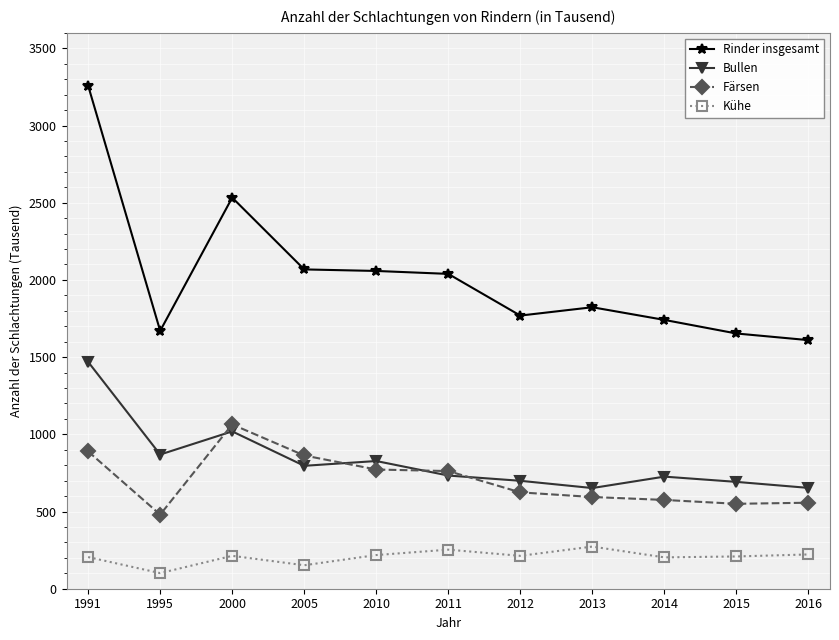

True or false: Kühe and Bullen intersect in this chart.

False